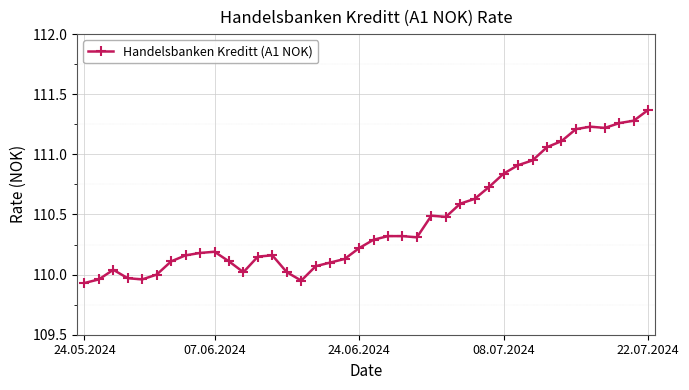

What is the difference between the maximum and second lowest values?

1.4